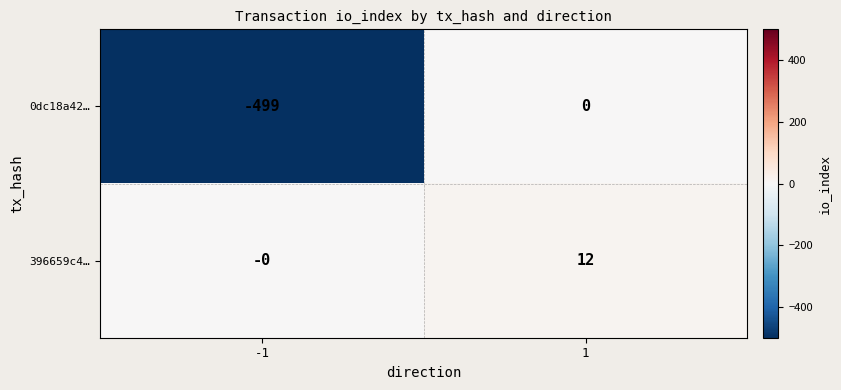

What is the minimum value shown in the chart?

-499